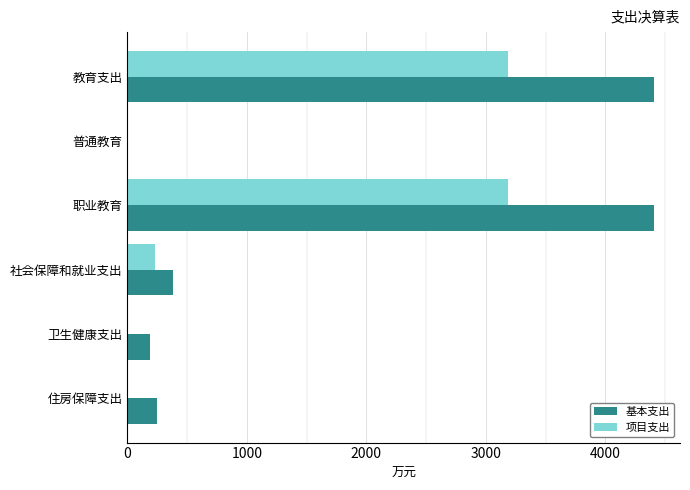

How many distinct data groups are displayed?

2